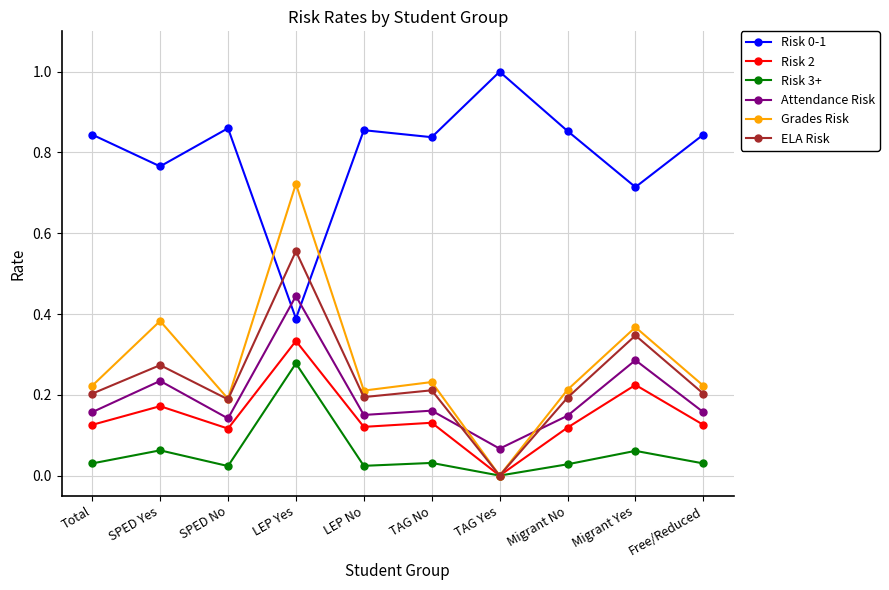

Which series has the widest spread of values?

Grades Risk